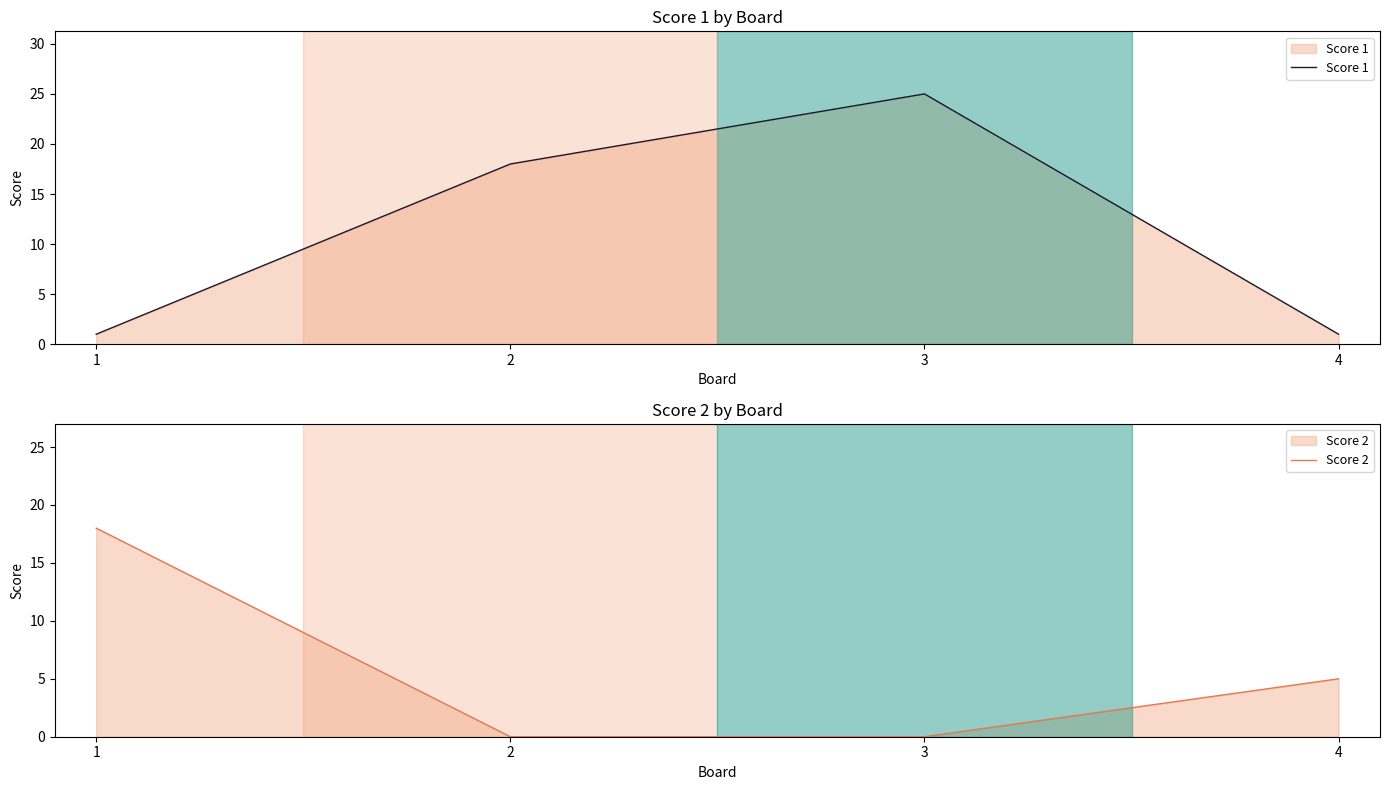

At how many categories does at least one series exceed 12?

3